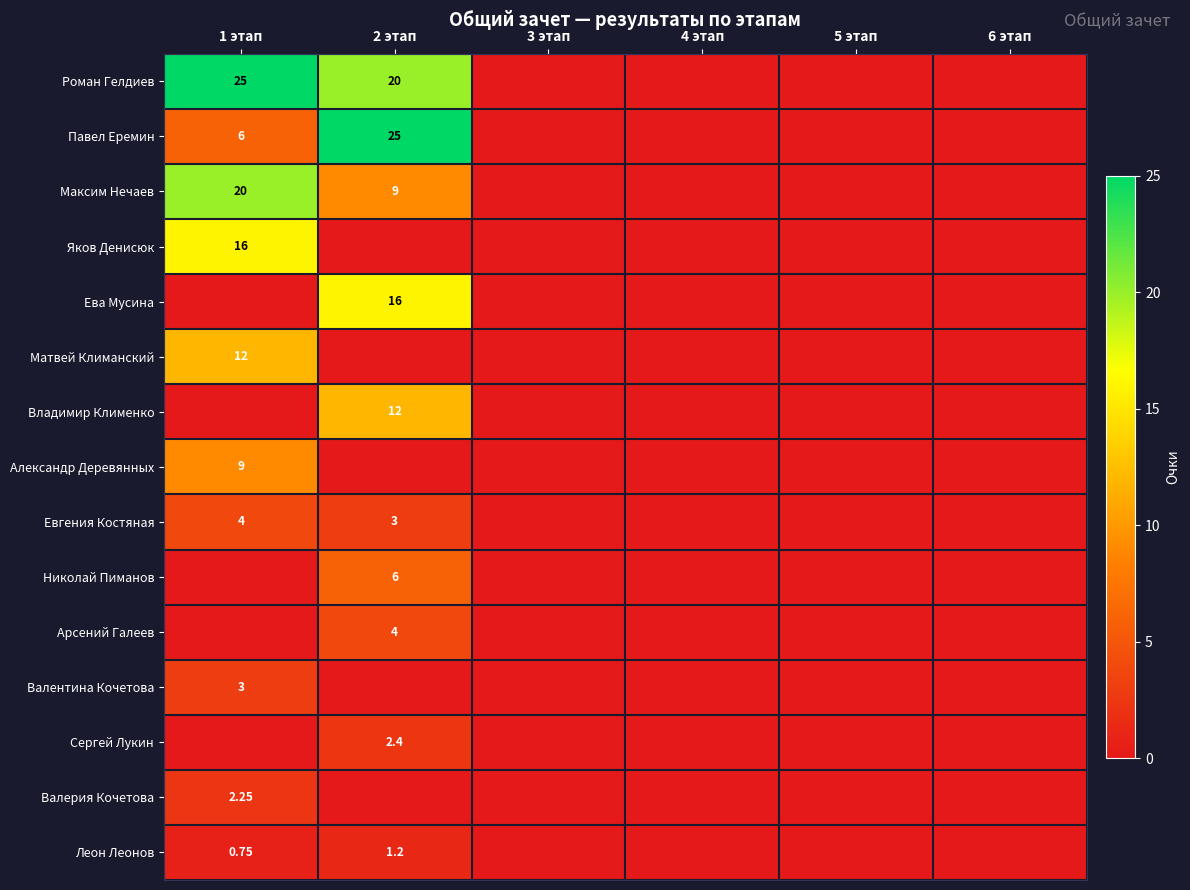

Which series has the largest total across all categories?

Роман Гелдиев